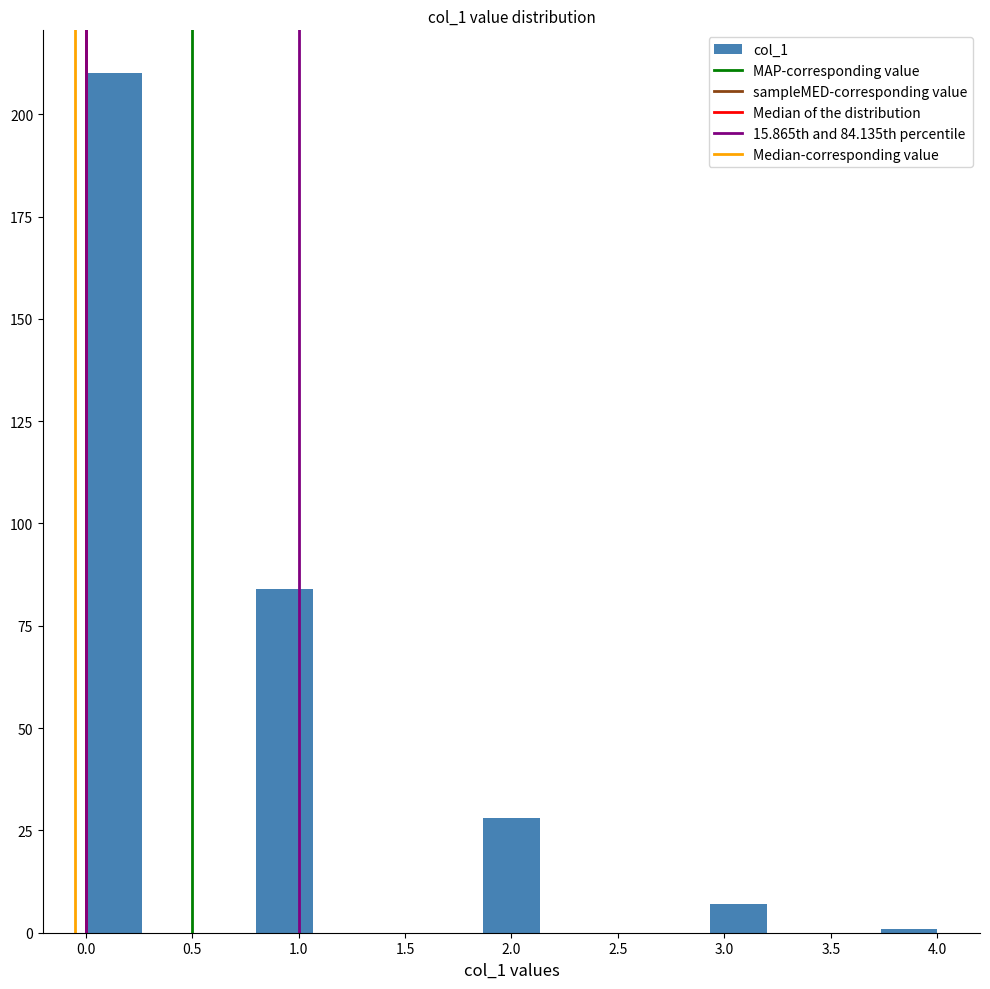

Over which range of the x-axis is the bar tallest?

0.00 to 0.25